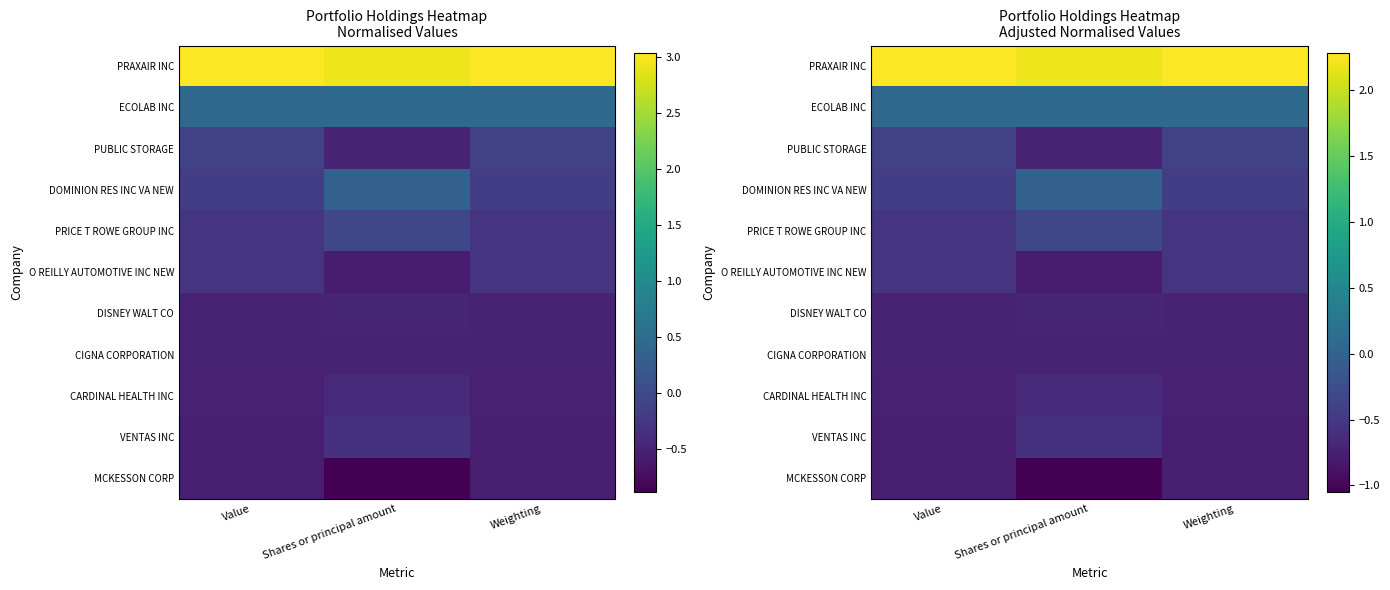

At which category is the sum across all series the highest?

Weighting